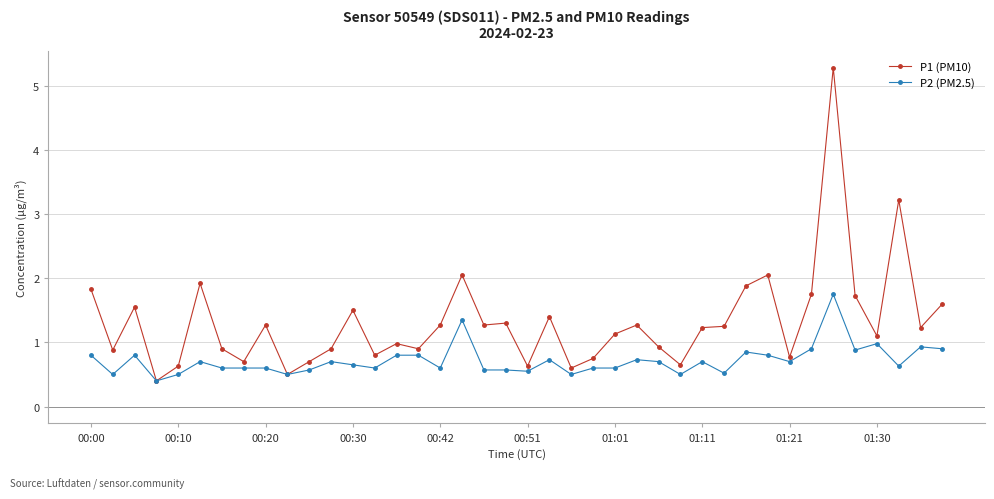

True or false: P1 (PM10) has more than 1 interior local peaks.

True